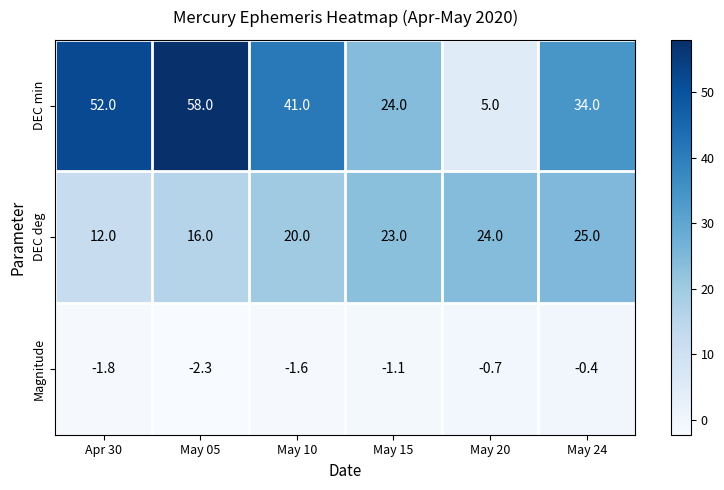

What is the sum of all DEC deg values?

120.0